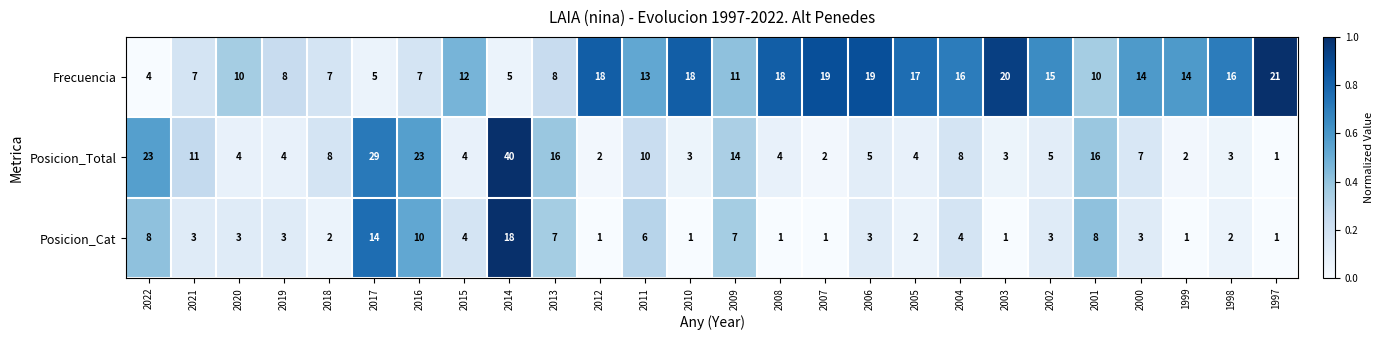

What is the total value across all series at 2000?

24